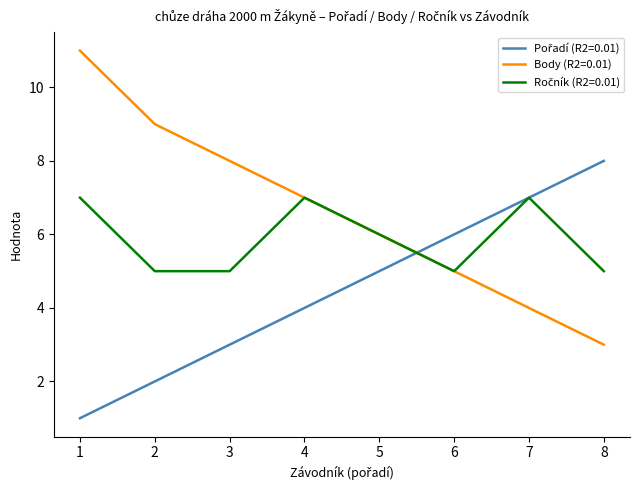

Which series has the largest total across all categories?

Body (R2=0.01)